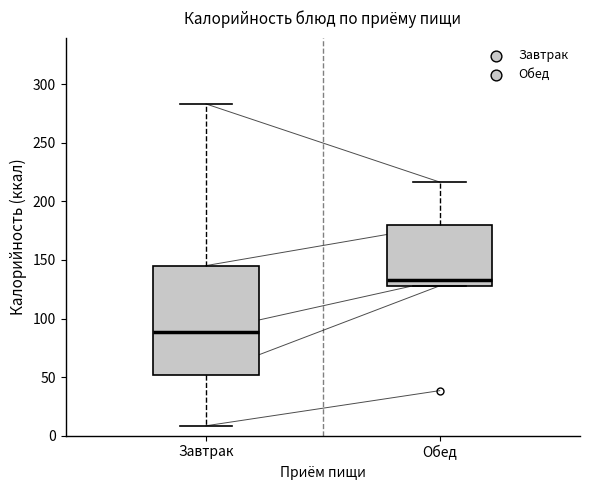

Reading left to right, transcribe this box plot: for each box, give where its median line is, the range the box spans, and where its two whiskers end, as read against the y-axis. The values are not printed on the chart, so give them approximately, as read against the axis.

Завтрак: median 90, box 50 to 145, whiskers 10 to 285
Обед: median 135, box 130 to 180, whiskers 130 to 215